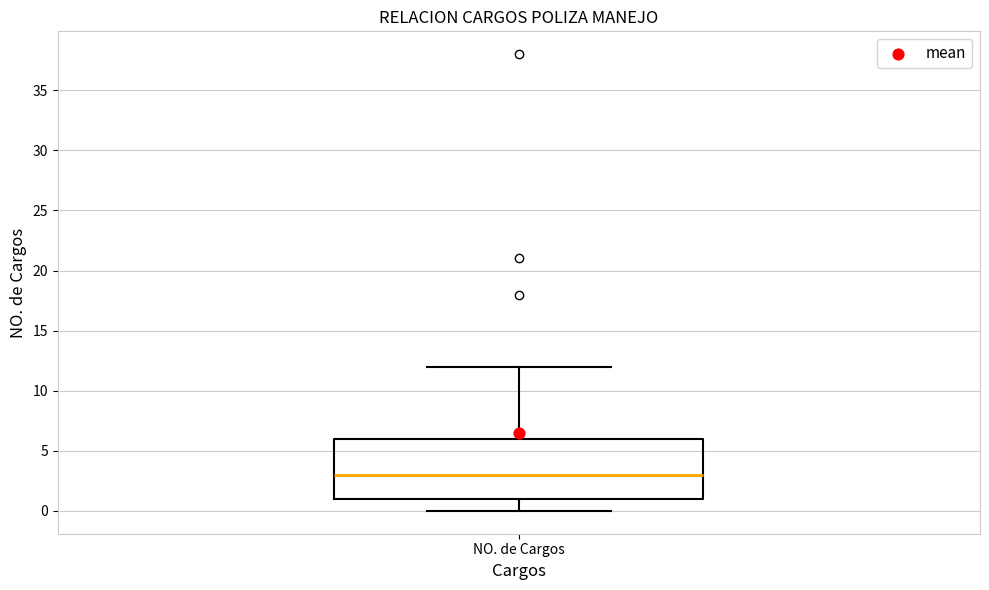

Transcribe this box plot: give where the median line is, the range the box spans, and where the two whiskers end, as read against the y-axis. The values are not printed on the chart, so give them approximately, as read against the axis.

median 3, box 1 to 6, whiskers 0 to 12